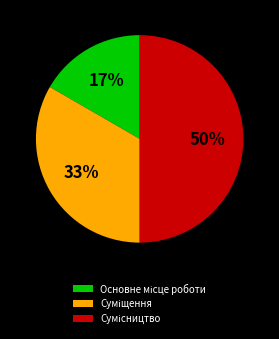

To the nearest percent, what is the difference between the largest and smallest slice percentages?

33%